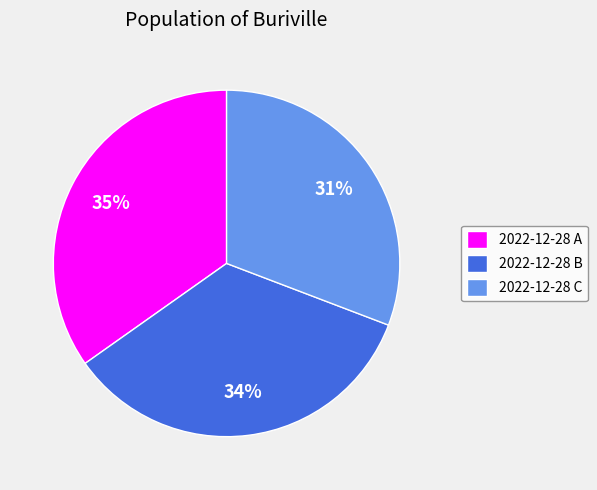

Is it true that 2022-12-28 C is 25% of the pie?

False